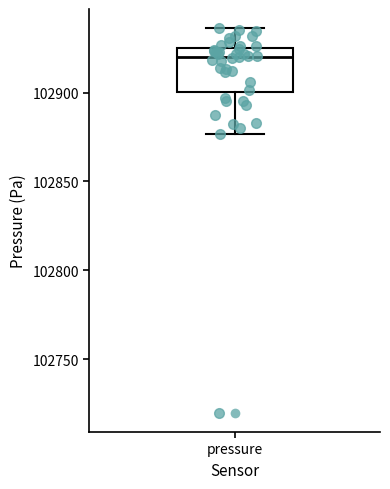

Where is the lower edge of the box for pressure on the y-axis? The values are not printed on the chart, so give them approximately, as read against the axis.

102900